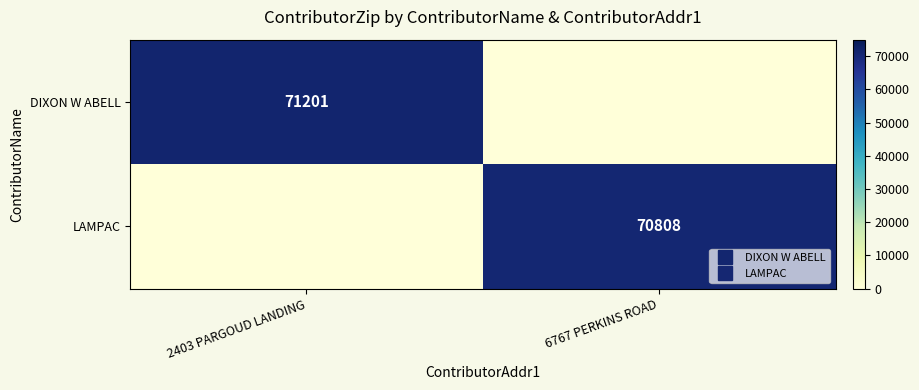

Is it true that DIXON W ABELL equals 71201 at 2403 PARGOUD LANDING?

True